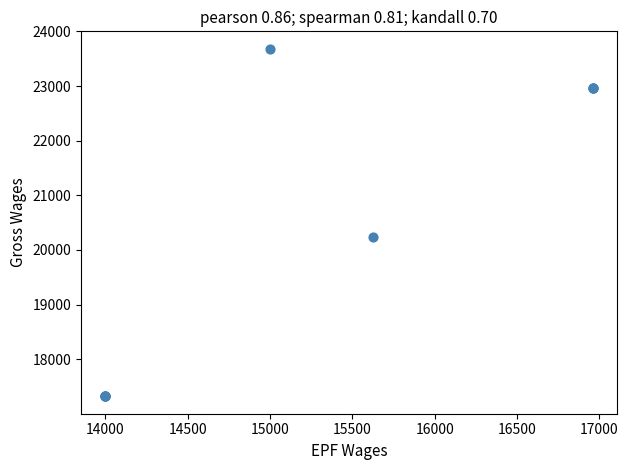

What Y value in the scatter plot is closest to 20502?

20246